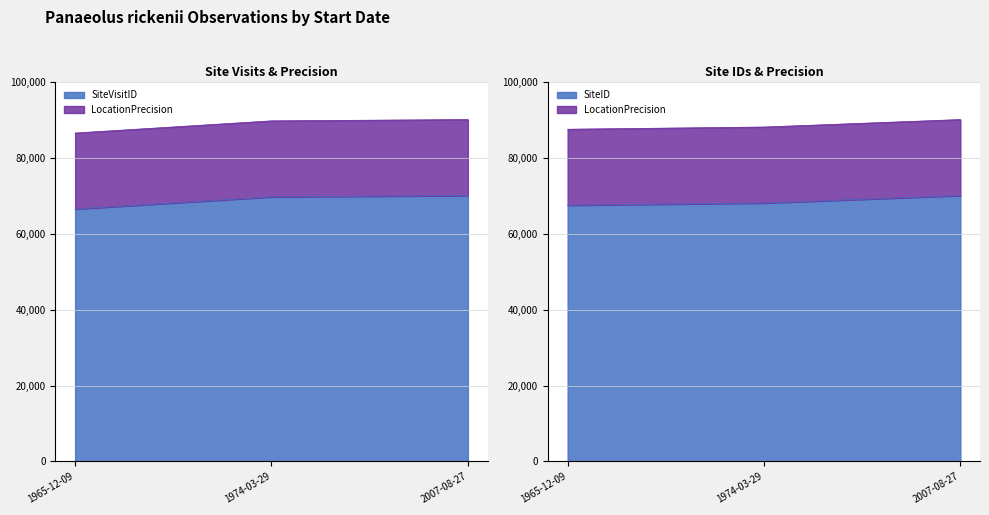

What is the sum of all SiteVisitID values?

266105.4